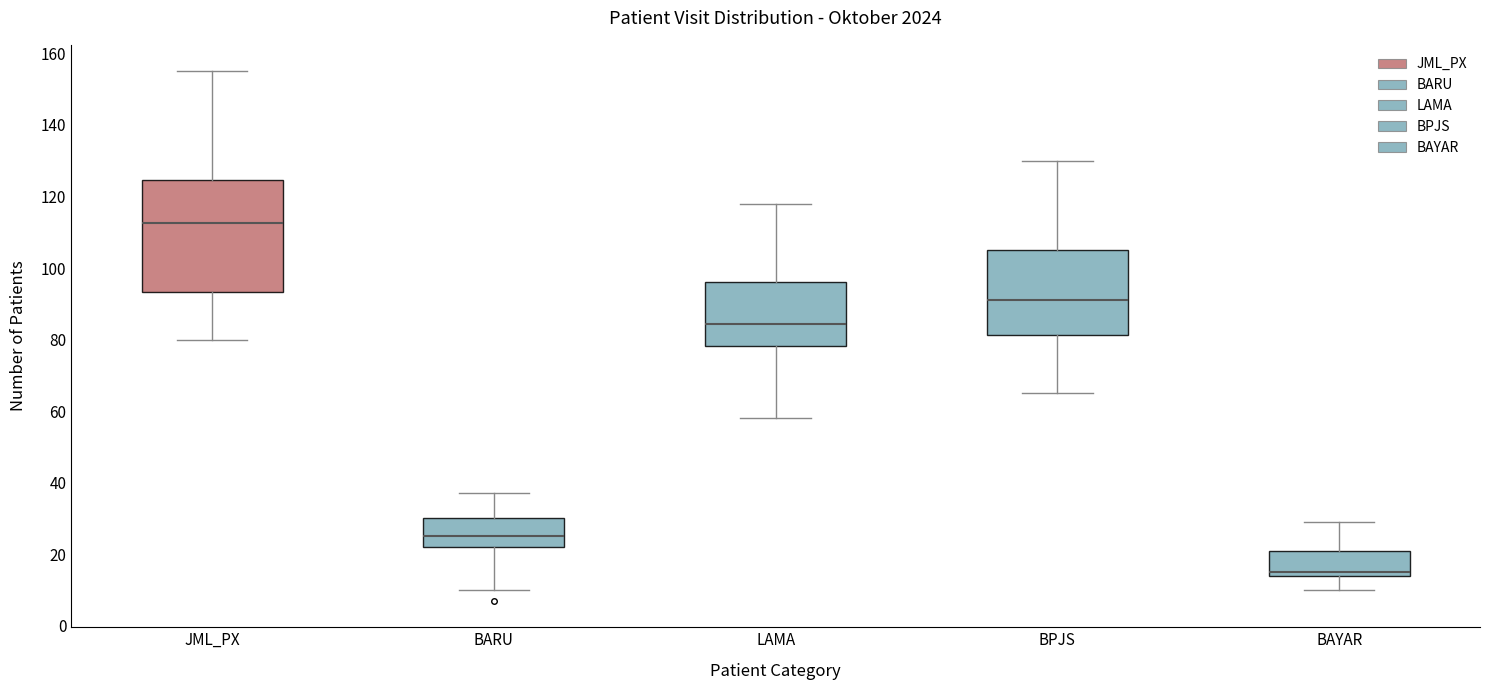

Where does the lower whisker of the box for BARU end on the y-axis? The values are not printed on the chart, so give them approximately, as read against the axis.

10